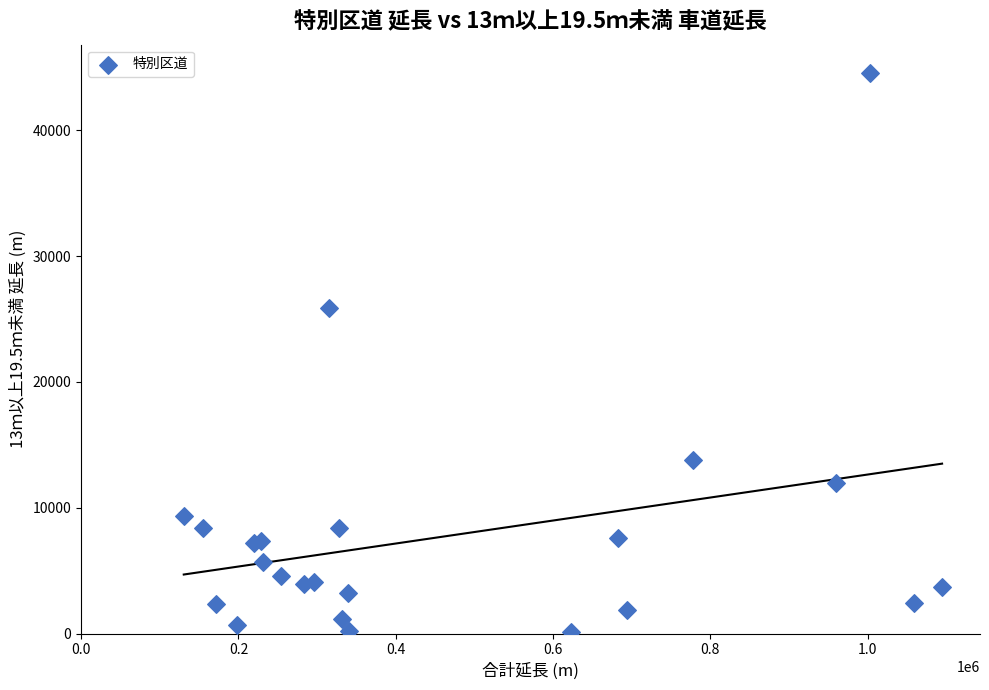

What Y value in the scatter plot is closest to 22352?

25860